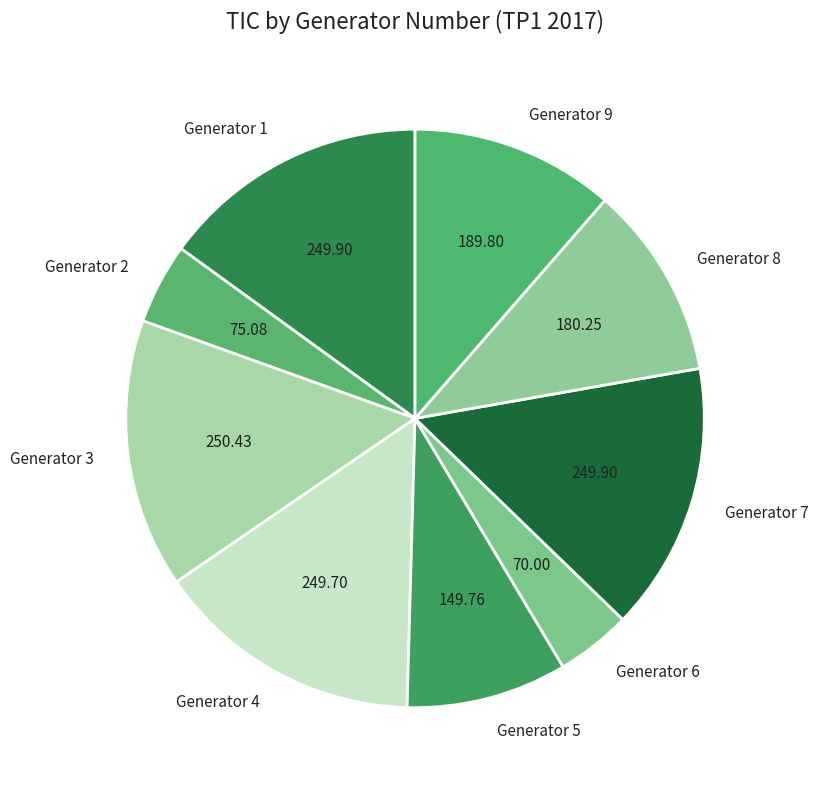

True or false: Generator 9 accounts for 1% of the total.

False